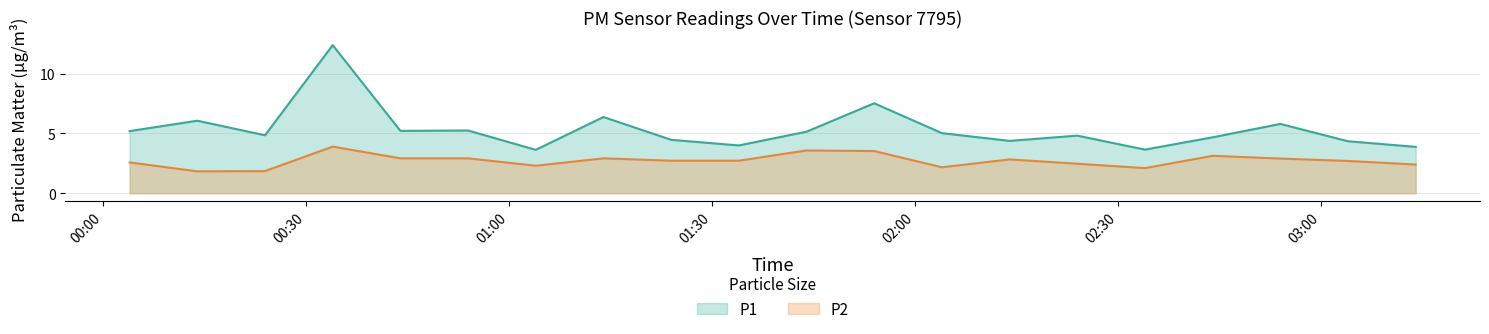

Which series has the largest range (max minus min)?

P1